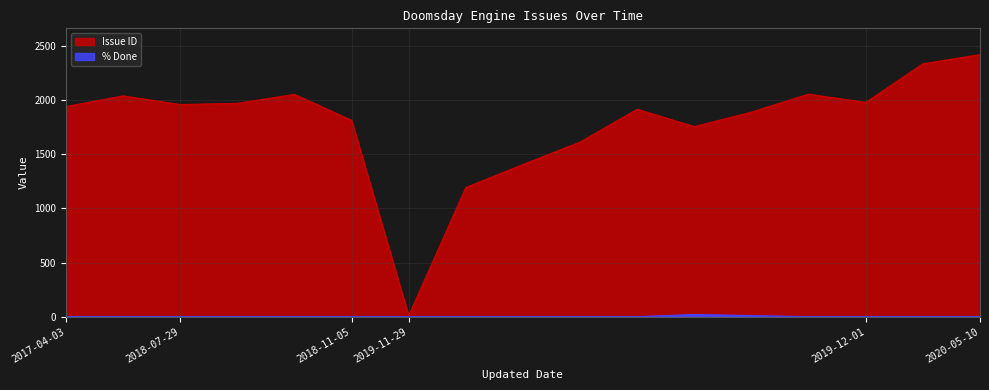

List the series in order of their overall mean, lowest first.

% Done, Issue ID